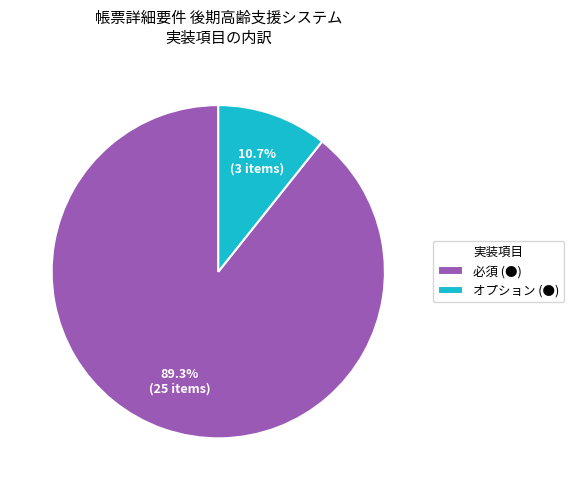

Rank the categories by value from lowest to highest.

オプション (●), 必須 (●)